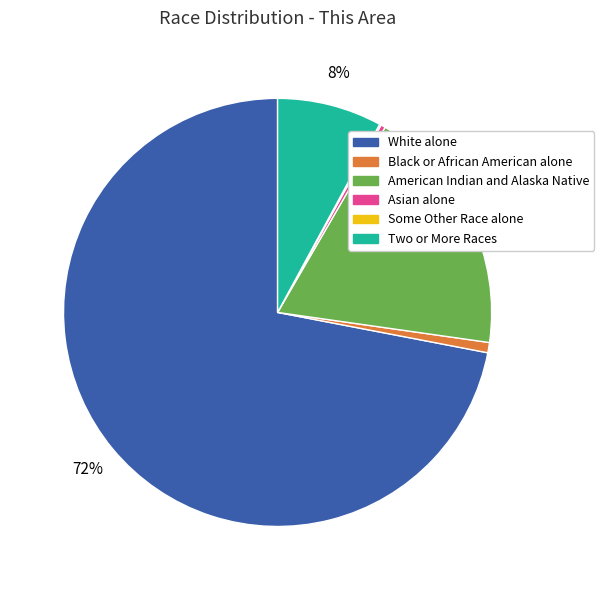

What percentage is the Black or African American alone slice, to the nearest percent?

1%